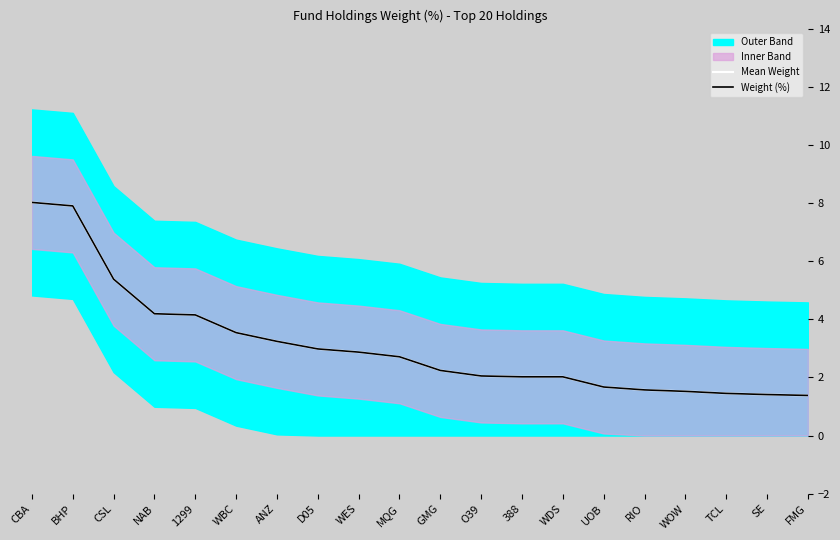

At which category is the sum across all series the highest?

CBA